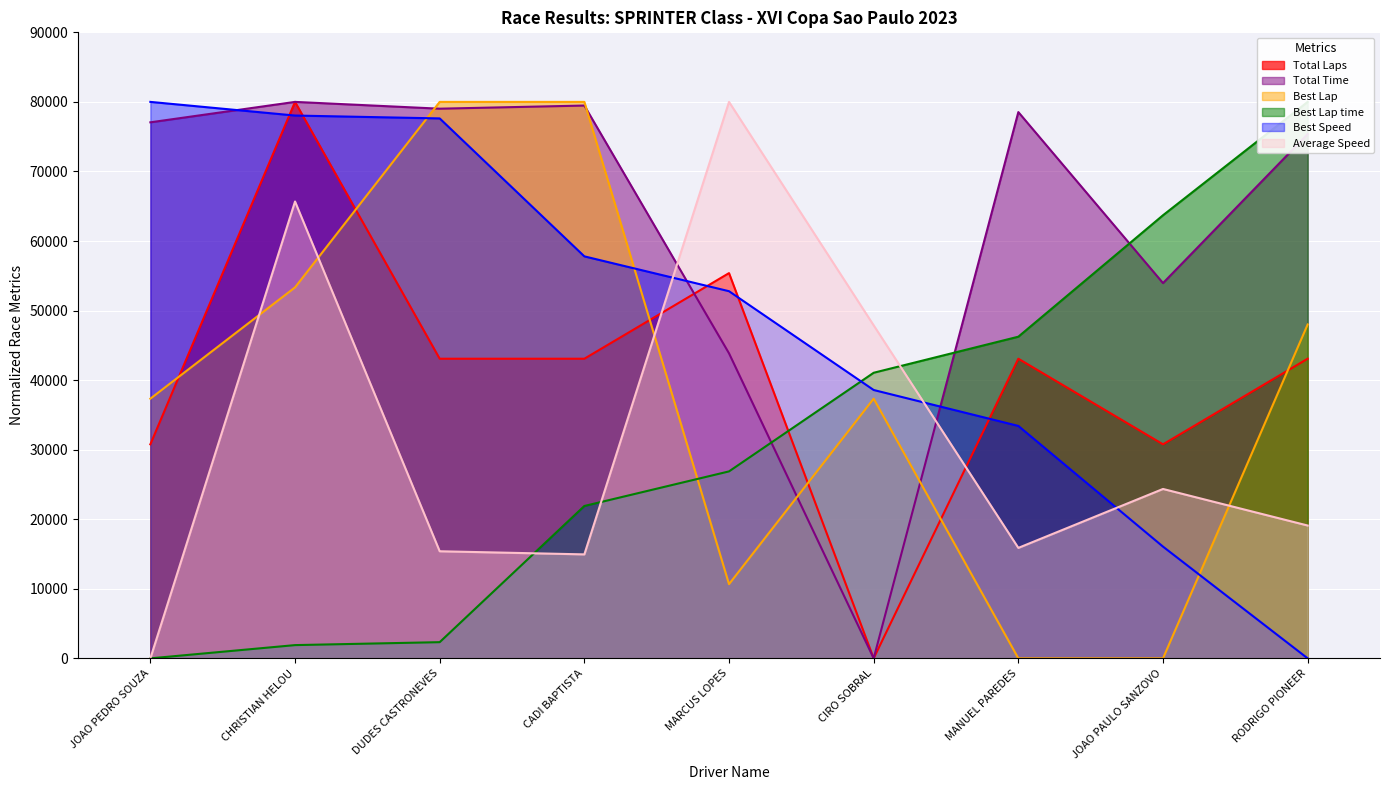

What value does the Total Time series have at MARCUS LOPES?

43852.5